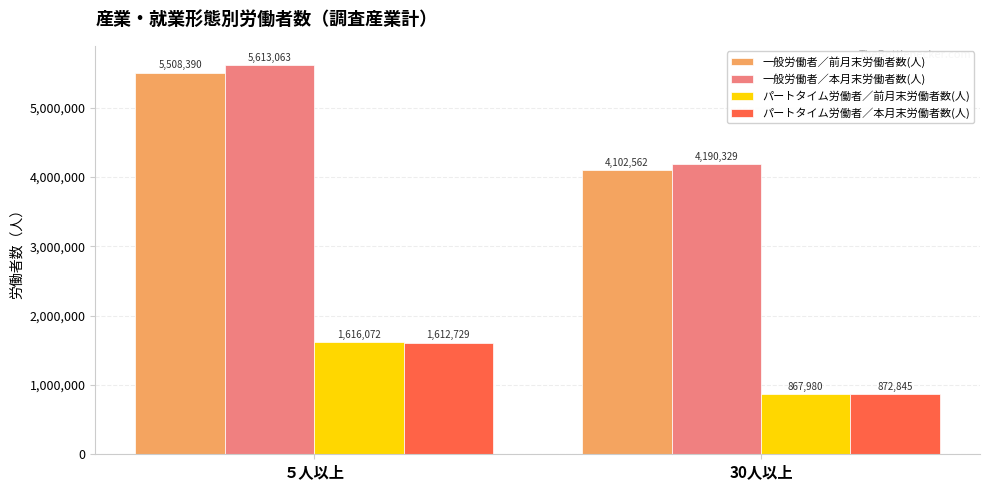

What value does the 一般労働者／前月末労働者数(人) series have at ５人以上, to the nearest 50?

5508400